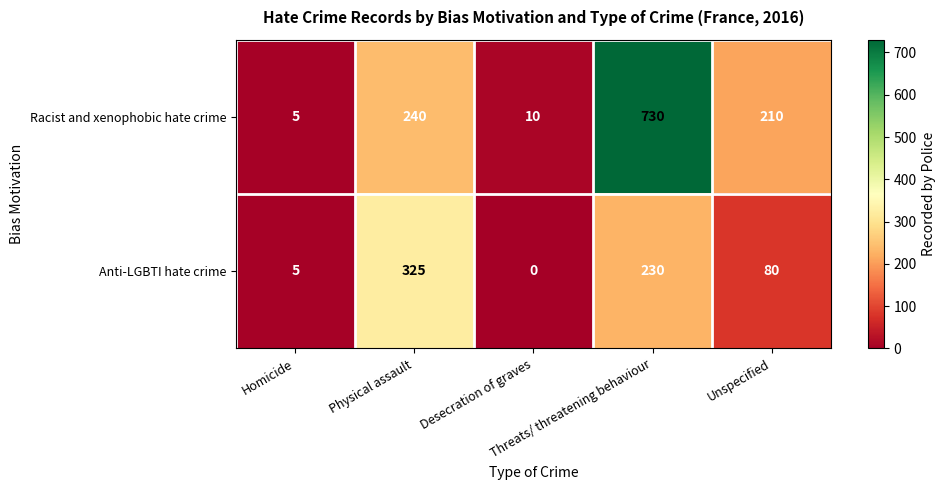

How many categories are shown in the chart?

5